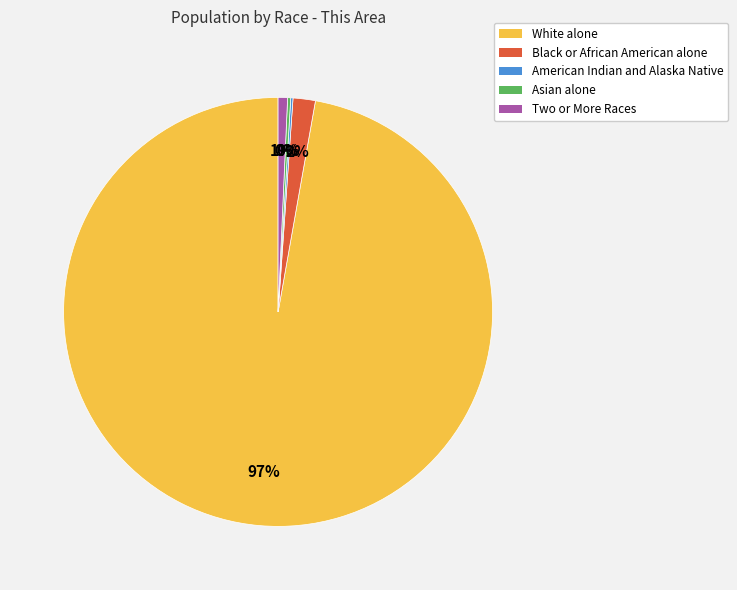

Which slice is the largest?

White alone